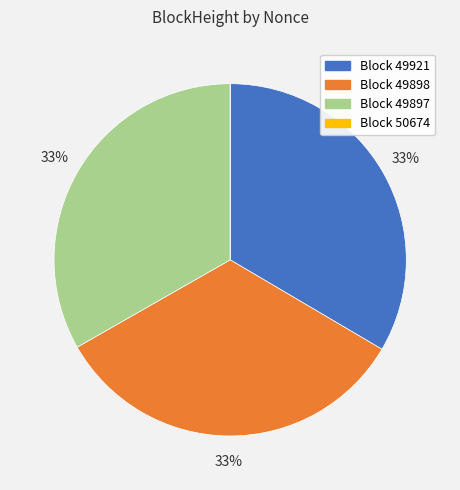

Is there any slice that represents more than half of the pie?

No